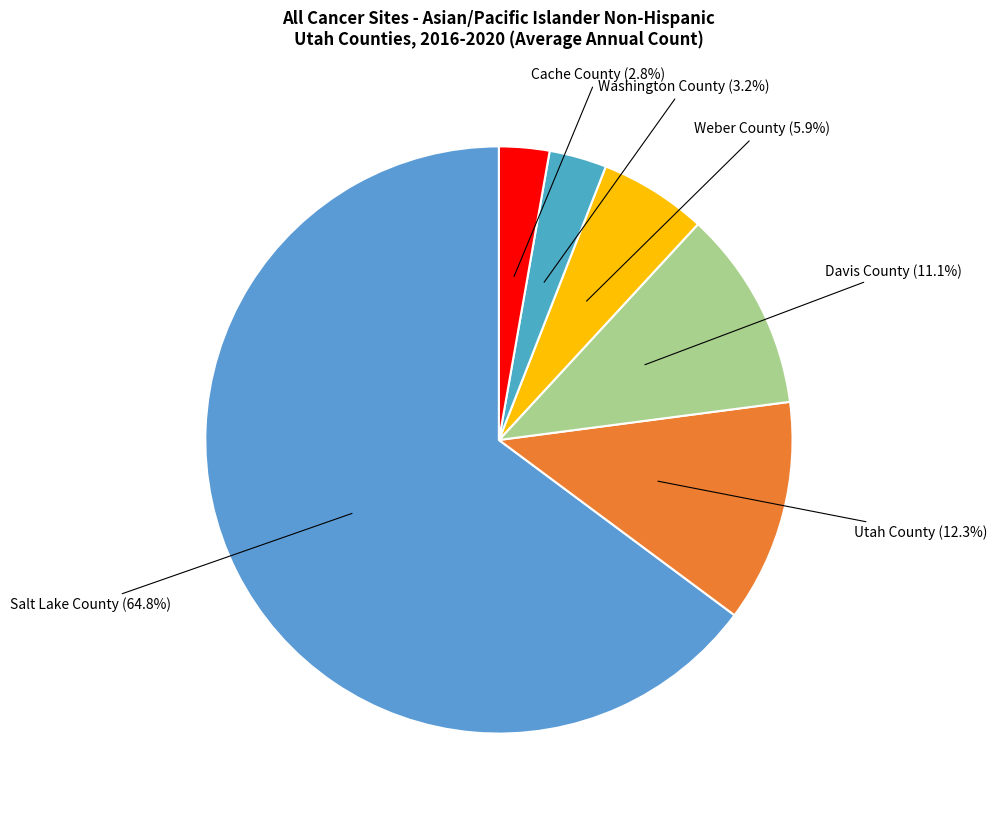

Count the number of slices in the pie.

6